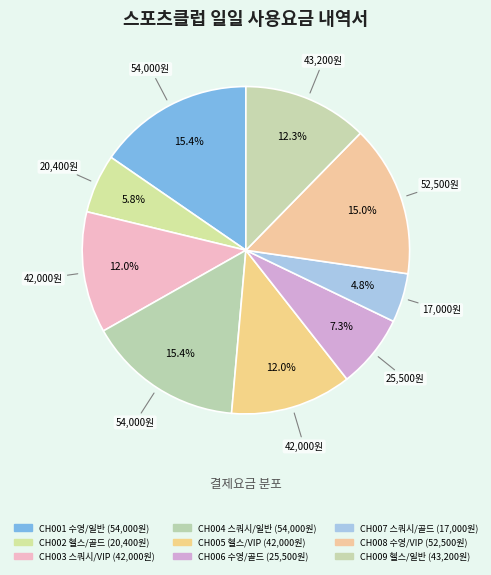

Does CH003 스쿼시/VIP account for over 50% of the chart?

No